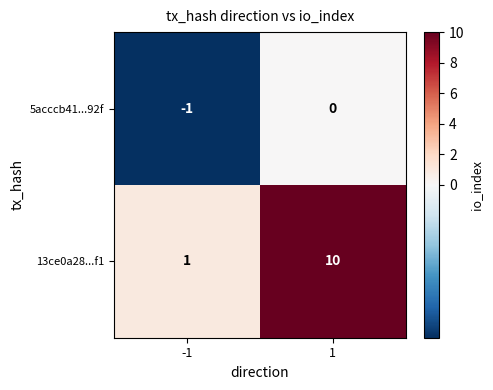

Count the number of categories in the chart.

2